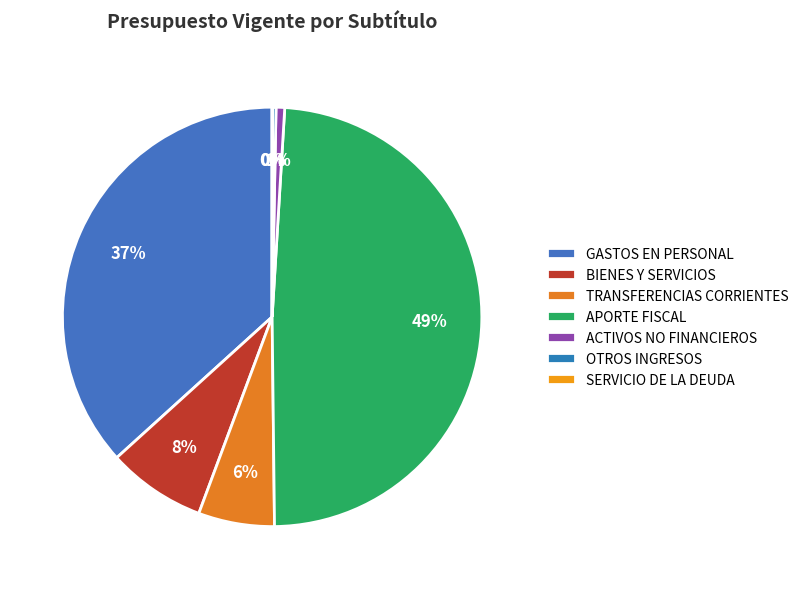

To the nearest percent, what is the difference between the largest and smallest slice percentages?

49%